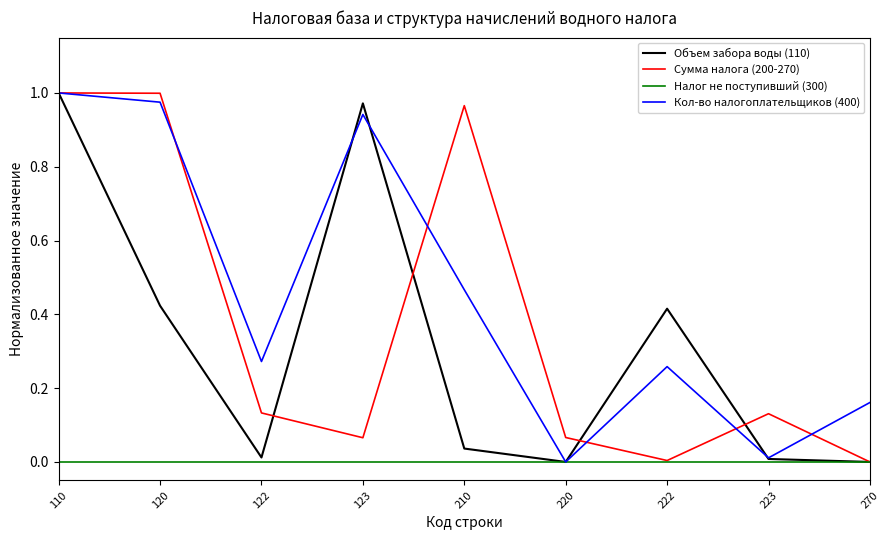

Does the chart have visible grid lines?

No